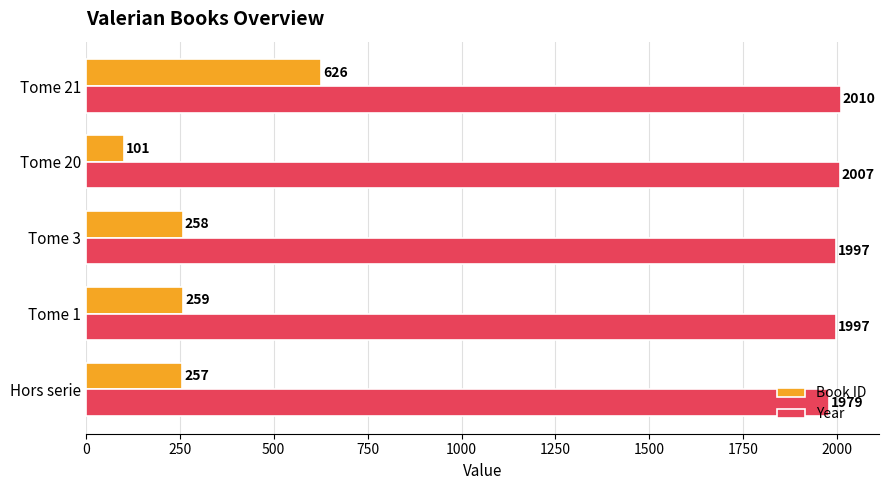

What is the sum of the Book ID values at Tome 21 and Tome 1?

885